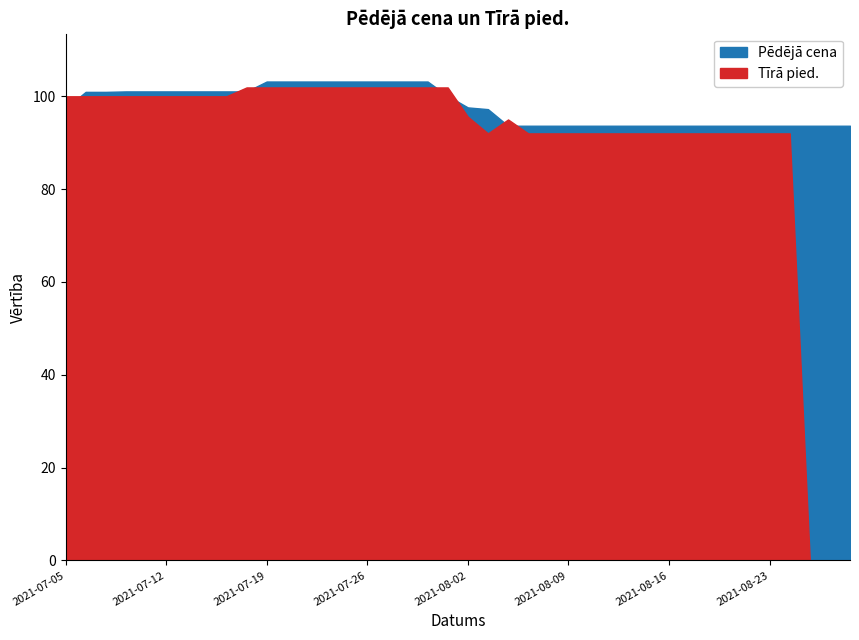

Which series has the widest spread of values?

Tīrā pied.